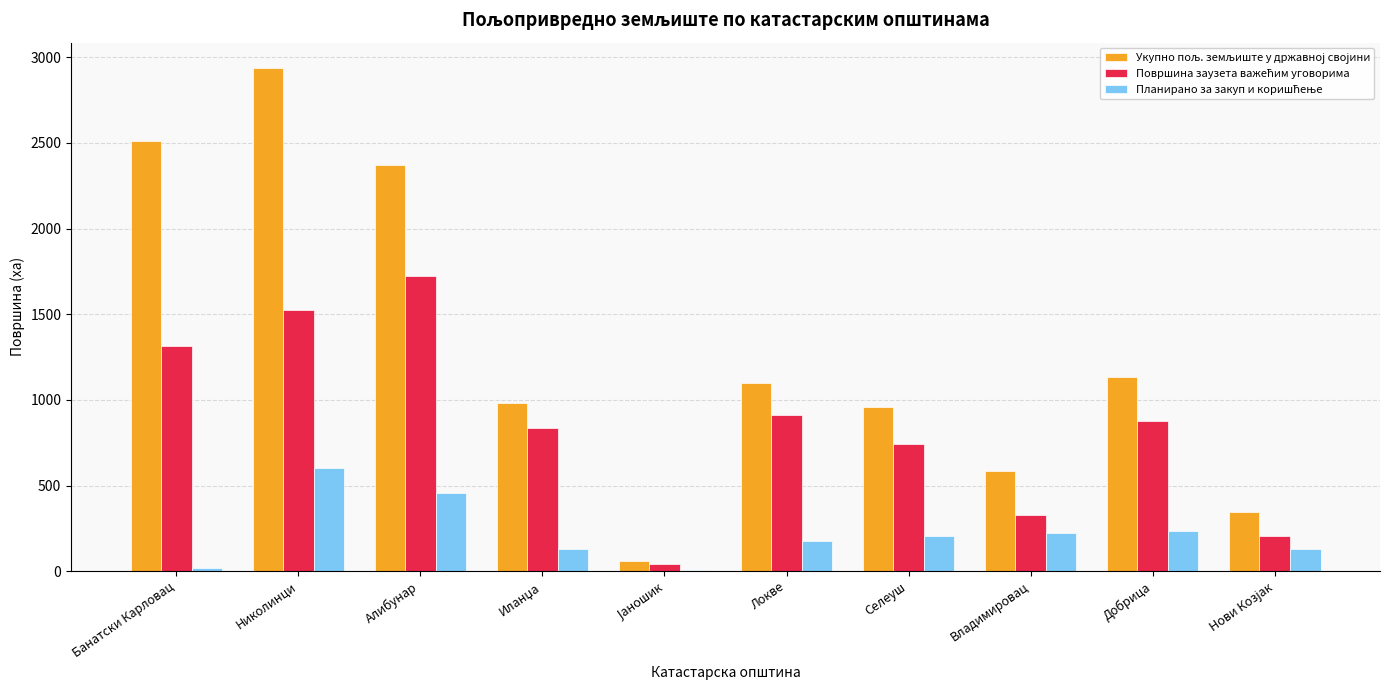

What is the total value across all series at Николинци?

5066.3